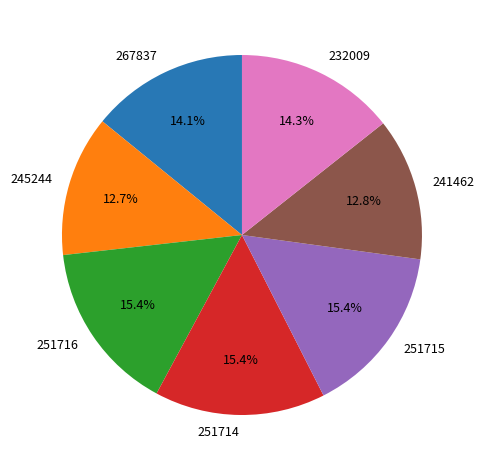

What is the ratio of the value at 251714 to the value at 251715?

1.0